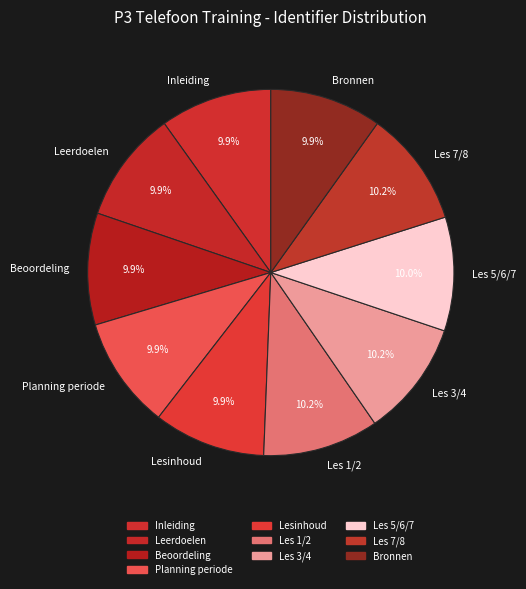

To the nearest percent, what portion does Les 7/8 represent?

10%